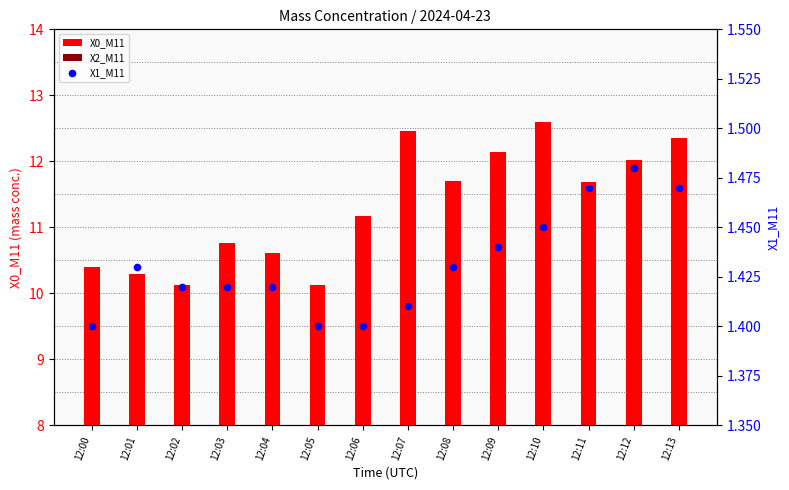

At how many categories does at least one series exceed 8?

14